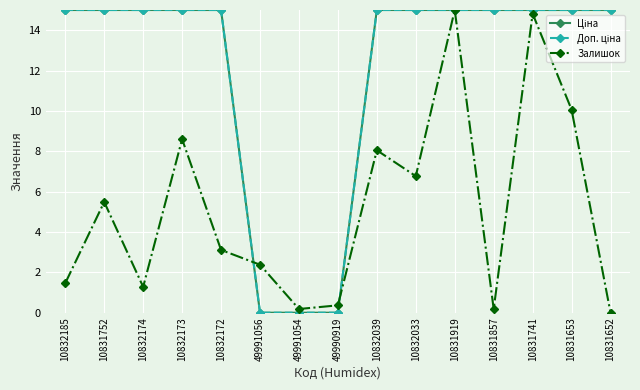

Which series has the largest total across all categories?

Ціна